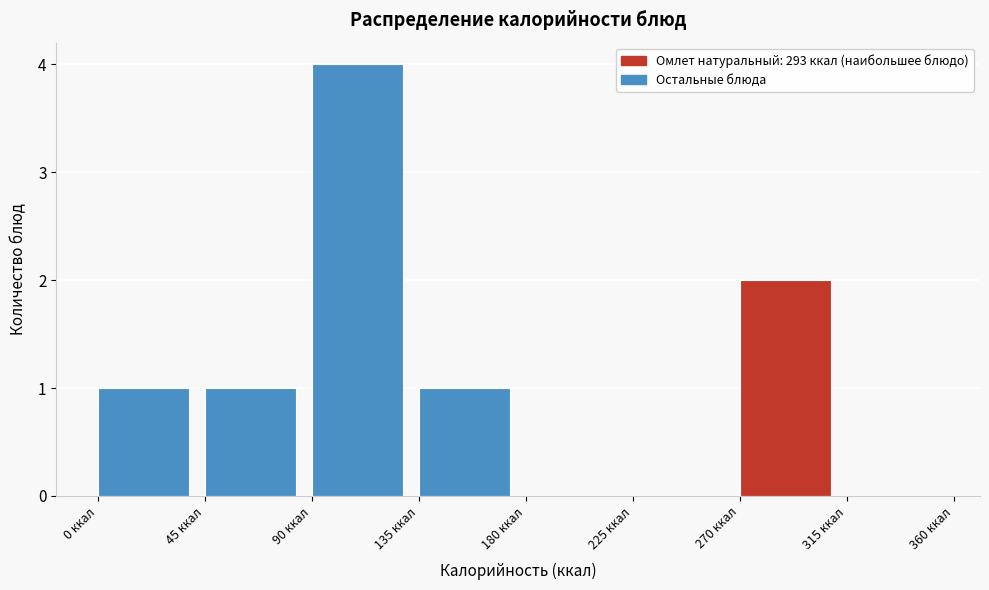

What is the height of the bar covering 45 to 90 on the x-axis? The values are not printed on the chart, so give them approximately, as read against the axis.

1